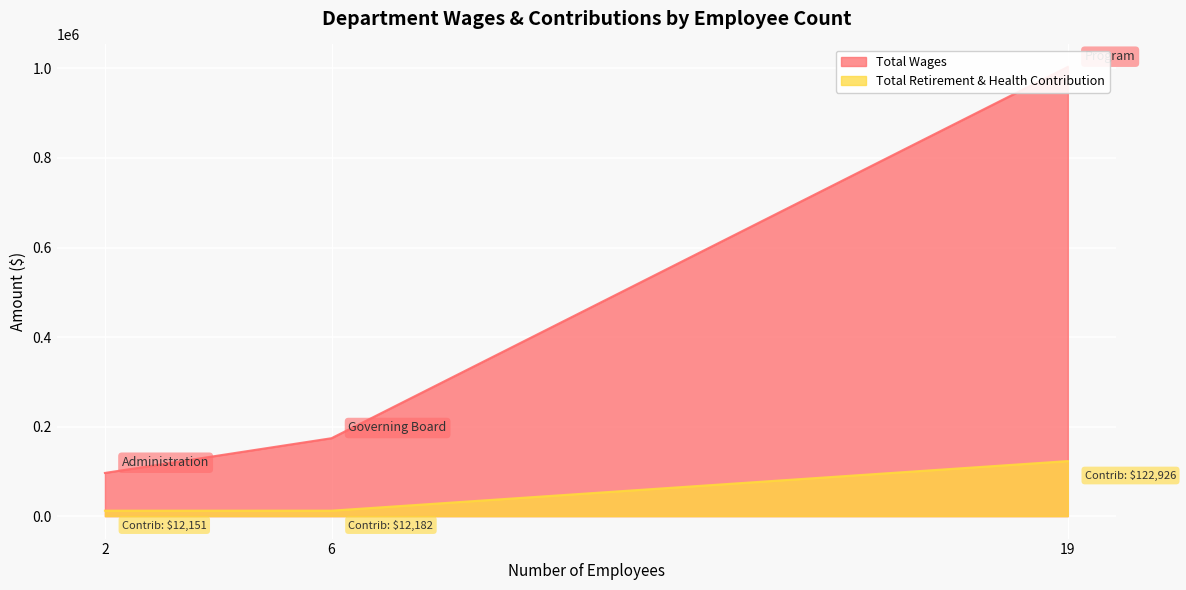

What are all the series names shown in the legend?

Total Wages, Total Retirement & Health Contribution